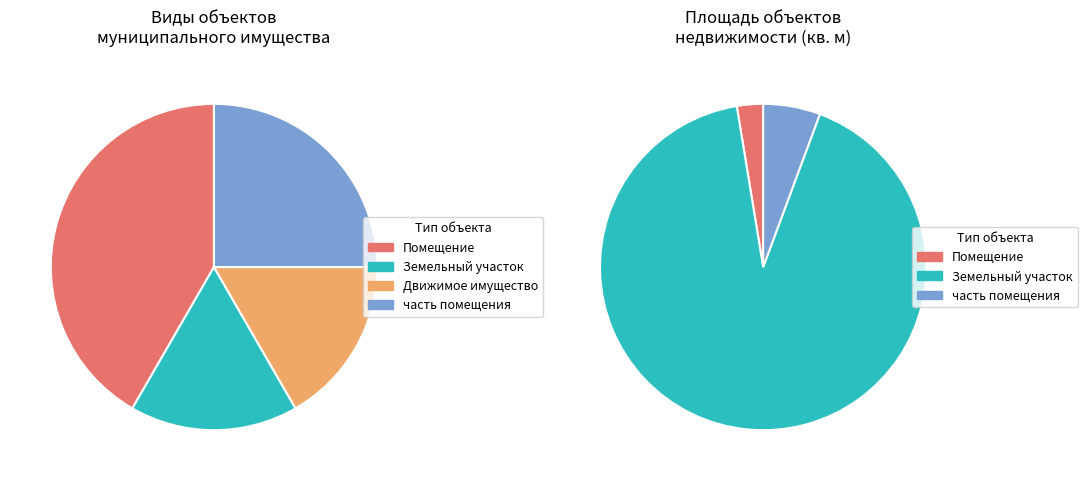

Rank the categories by value from highest to lowest.

Помещение, часть помещения, Земельный участок, Движимое имущество